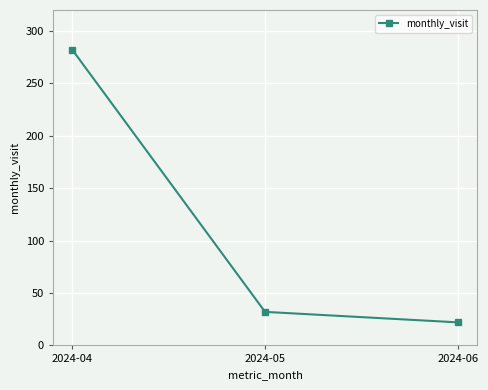

Which category has the highest value across all series?

2024-04